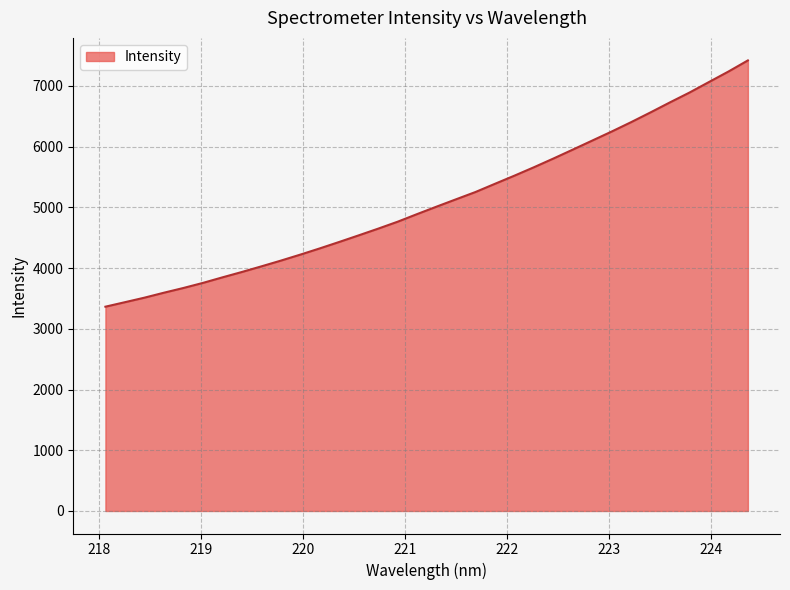

What is the difference between the maximum and minimum values?

4056.2